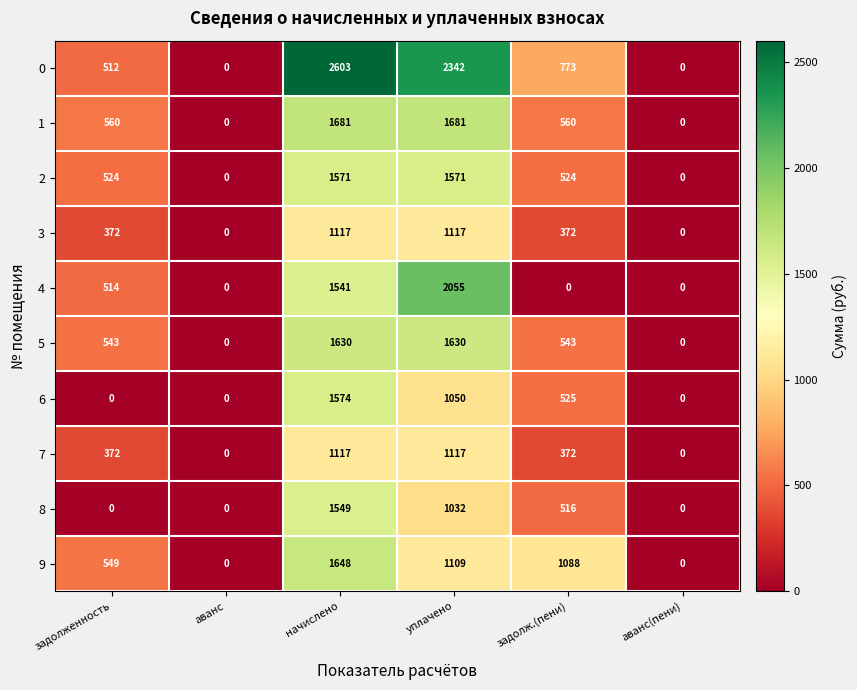

What is the difference between the maximum and second lowest values in the 3 series?

1117